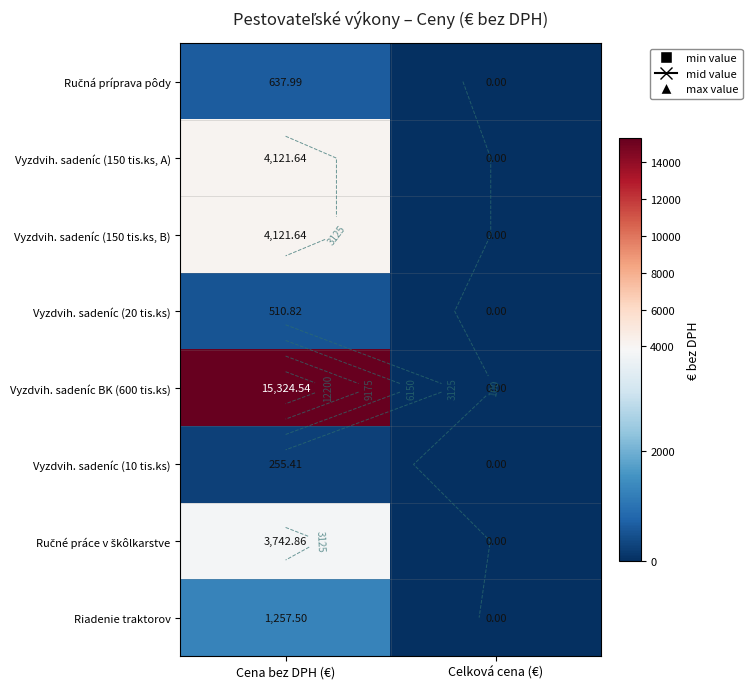

Which label corresponds to the largest value in the chart?

Cena bez DPH (€)